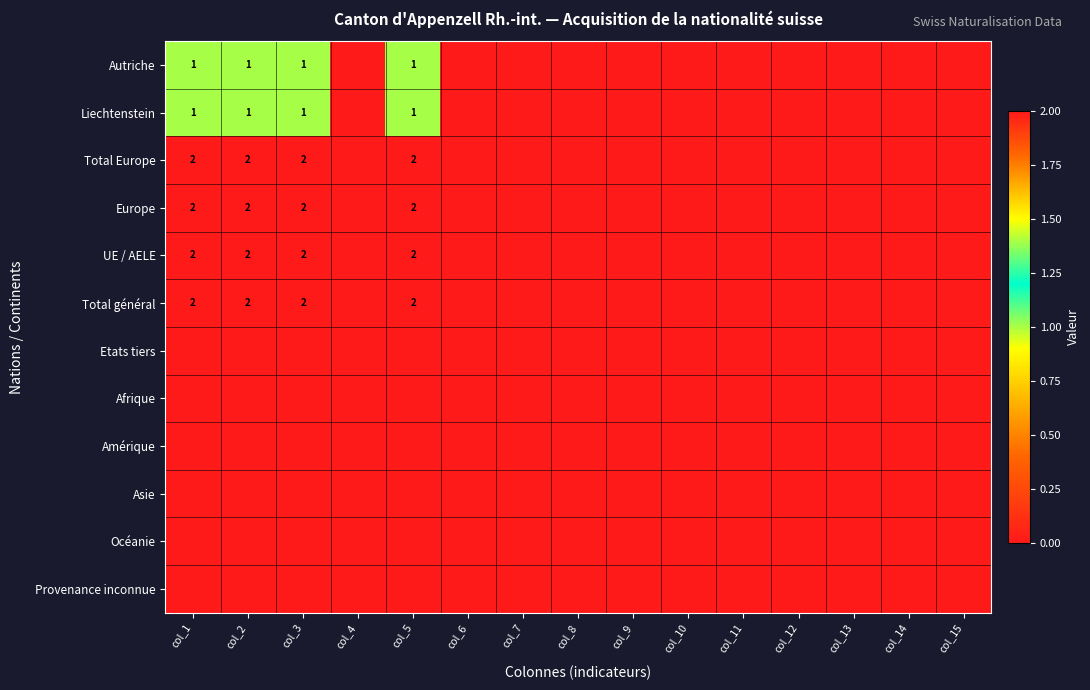

The value of UE / AELE at col_5 is 3. True or false?

False